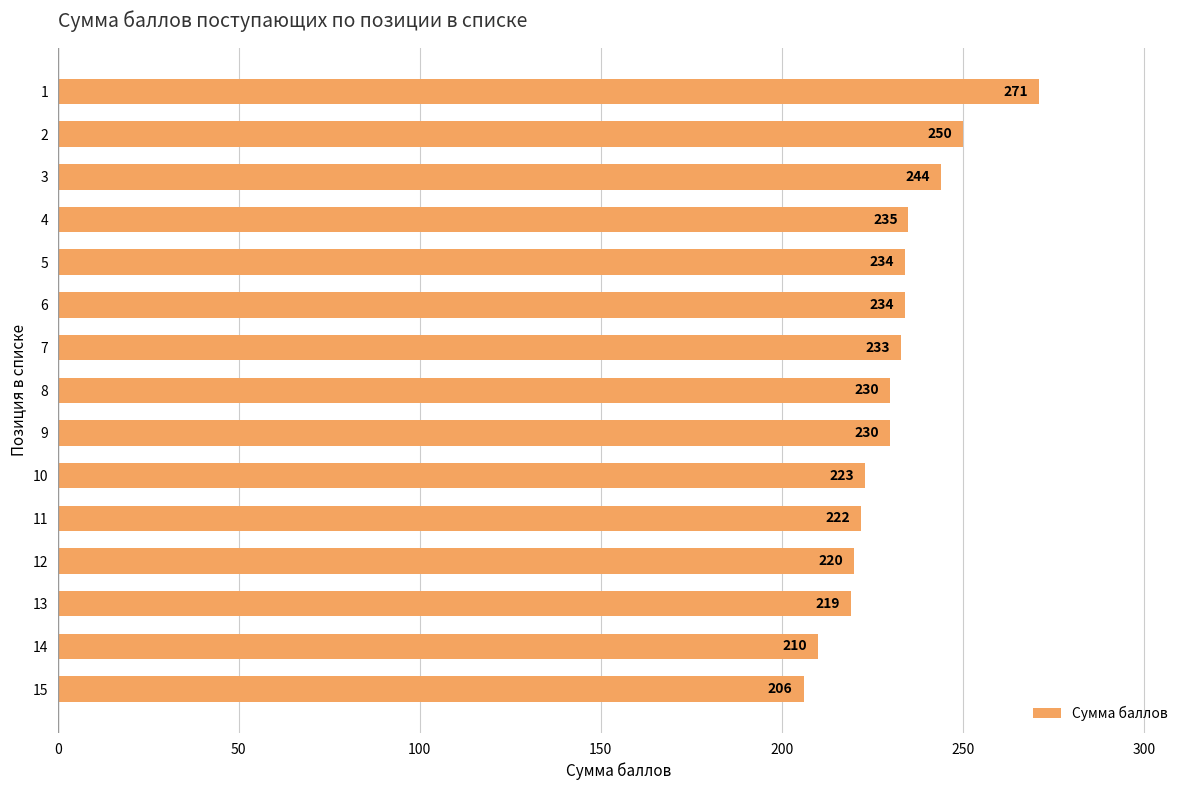

Which has a higher value, 12 or 15?

12